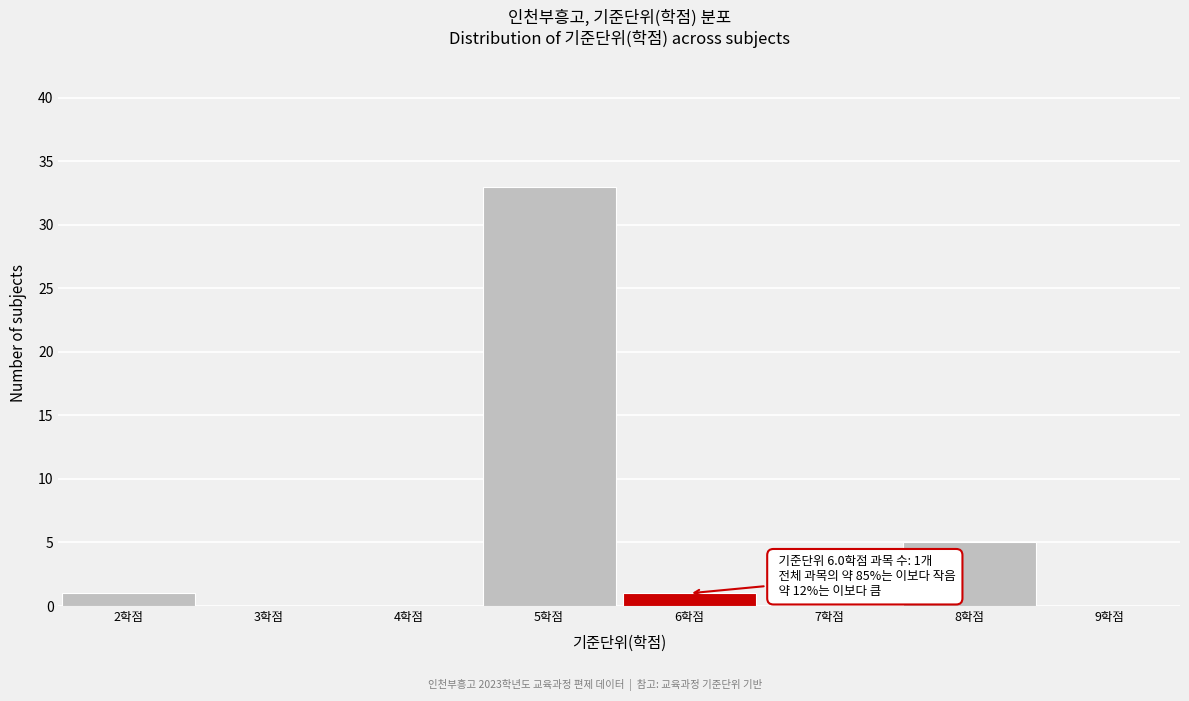

Over which range of the x-axis is the bar tallest?

4.5 to 5.5